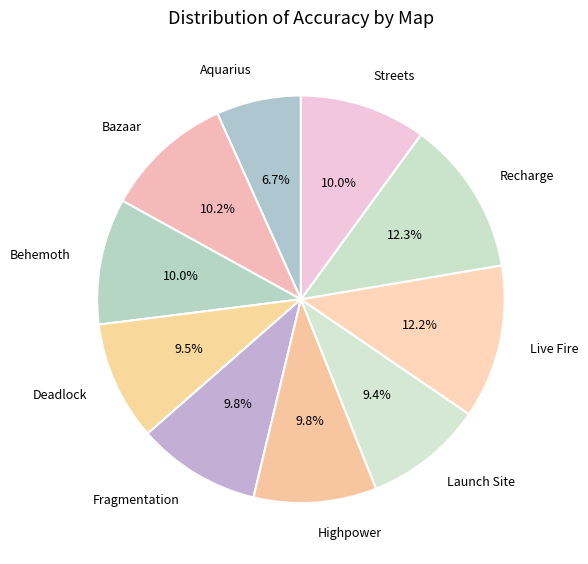

Does any single category account for the majority?

No